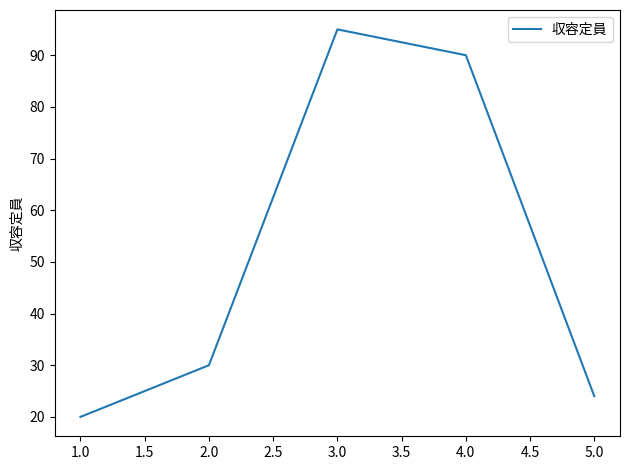

Between 4.0 and 5.0, which is larger?

4.0